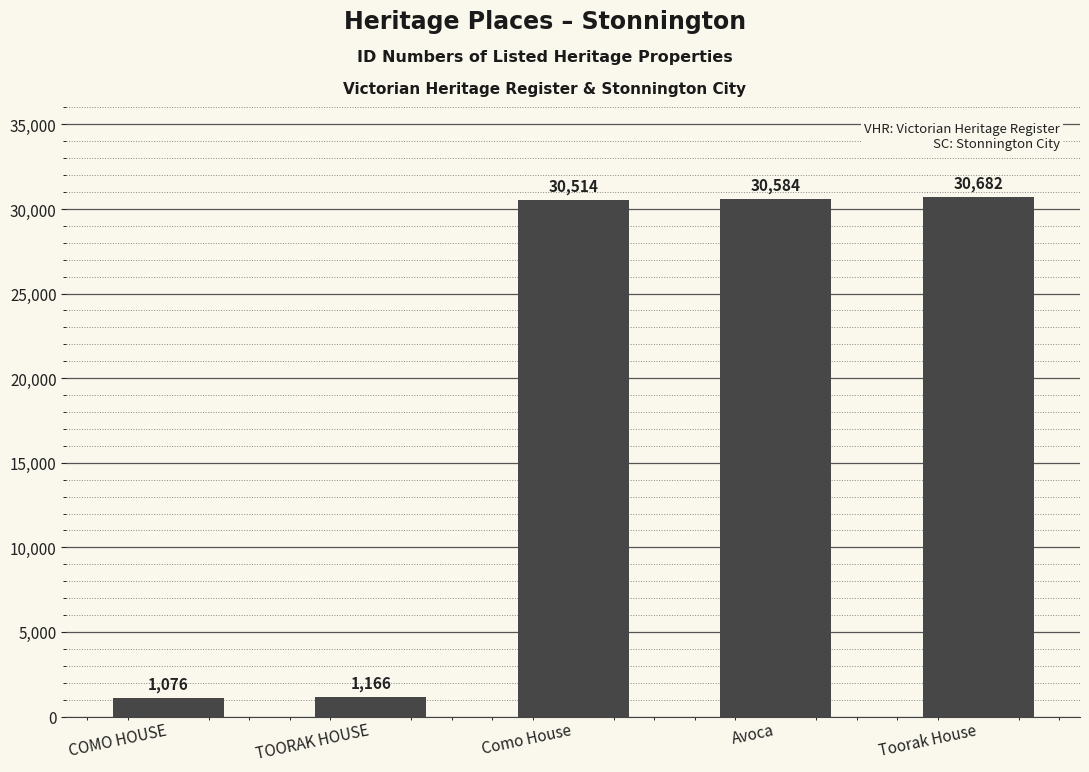

Is it true that the value at TOORAK HOUSE is 1166?

True